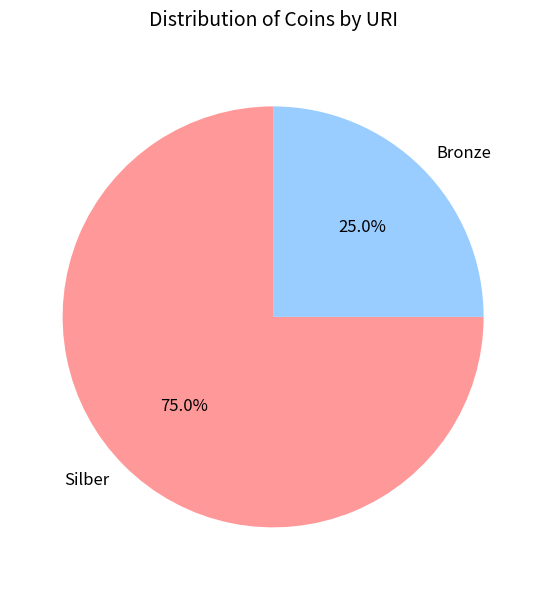

Which has a higher value, Silber or Bronze?

Silber